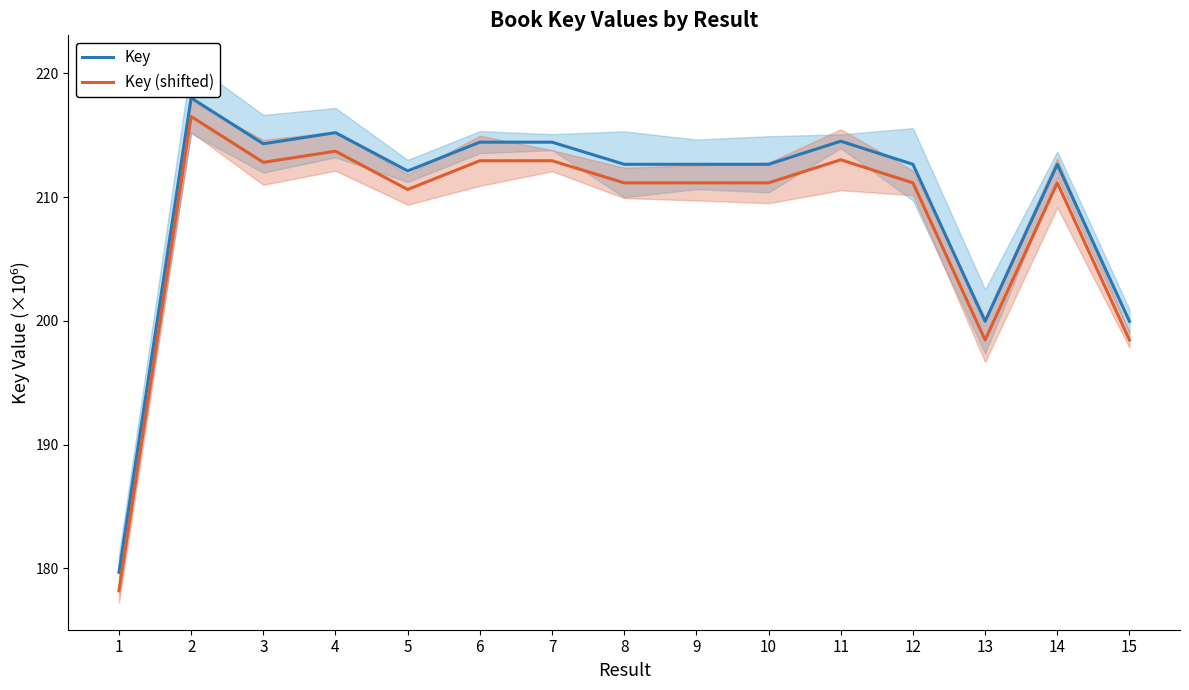

What is the difference between the highest and lowest values at 13?

1.5